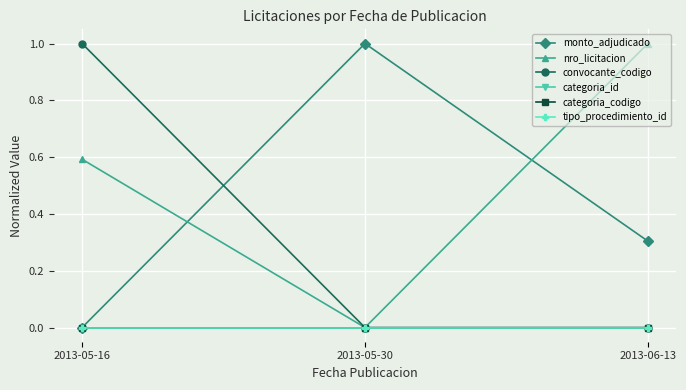

Does the chart have visible grid lines?

Yes